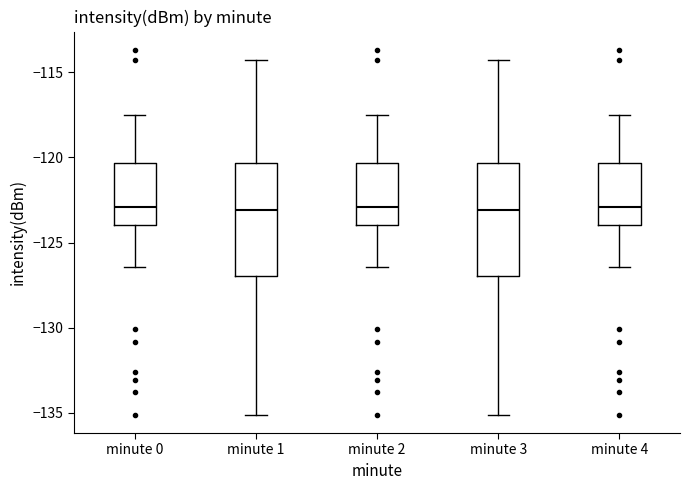

Where is the upper edge of the box for minute 4 on the y-axis? The values are not printed on the chart, so give them approximately, as read against the axis.

-120.5